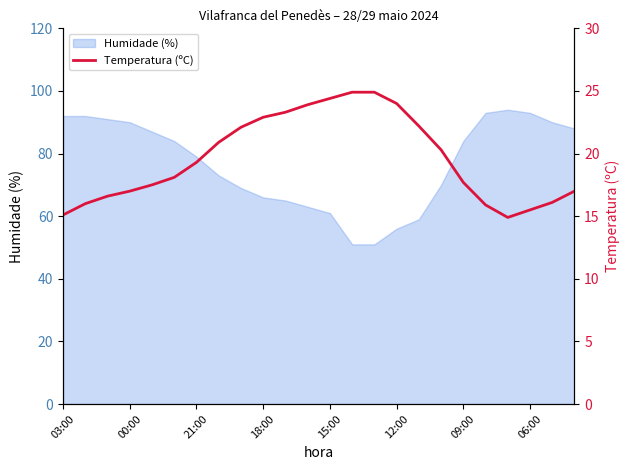

Is it true that Humidade (%) equals 79 at 21:00?

True